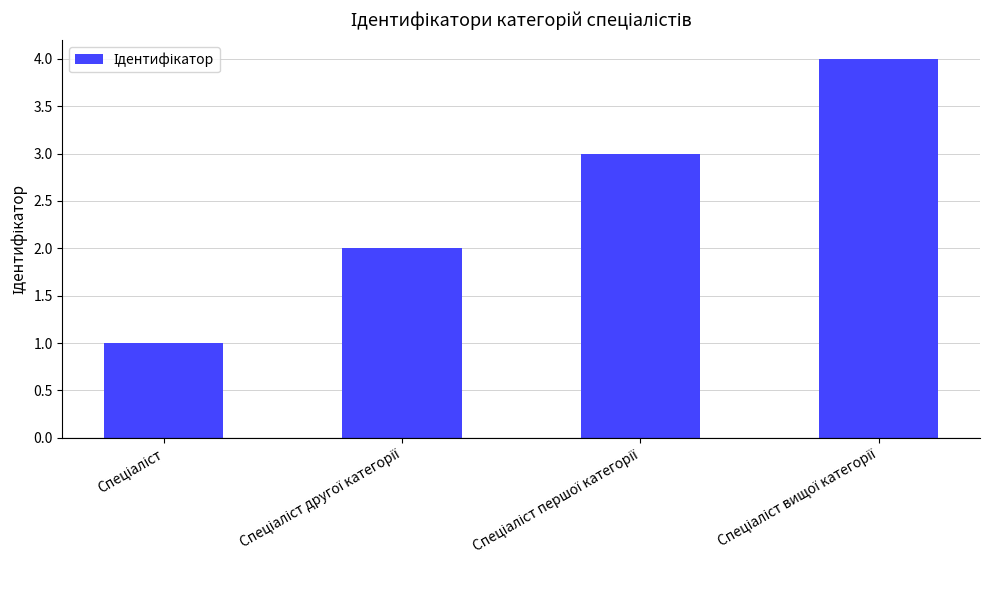

What is the difference between the maximum and minimum values?

3